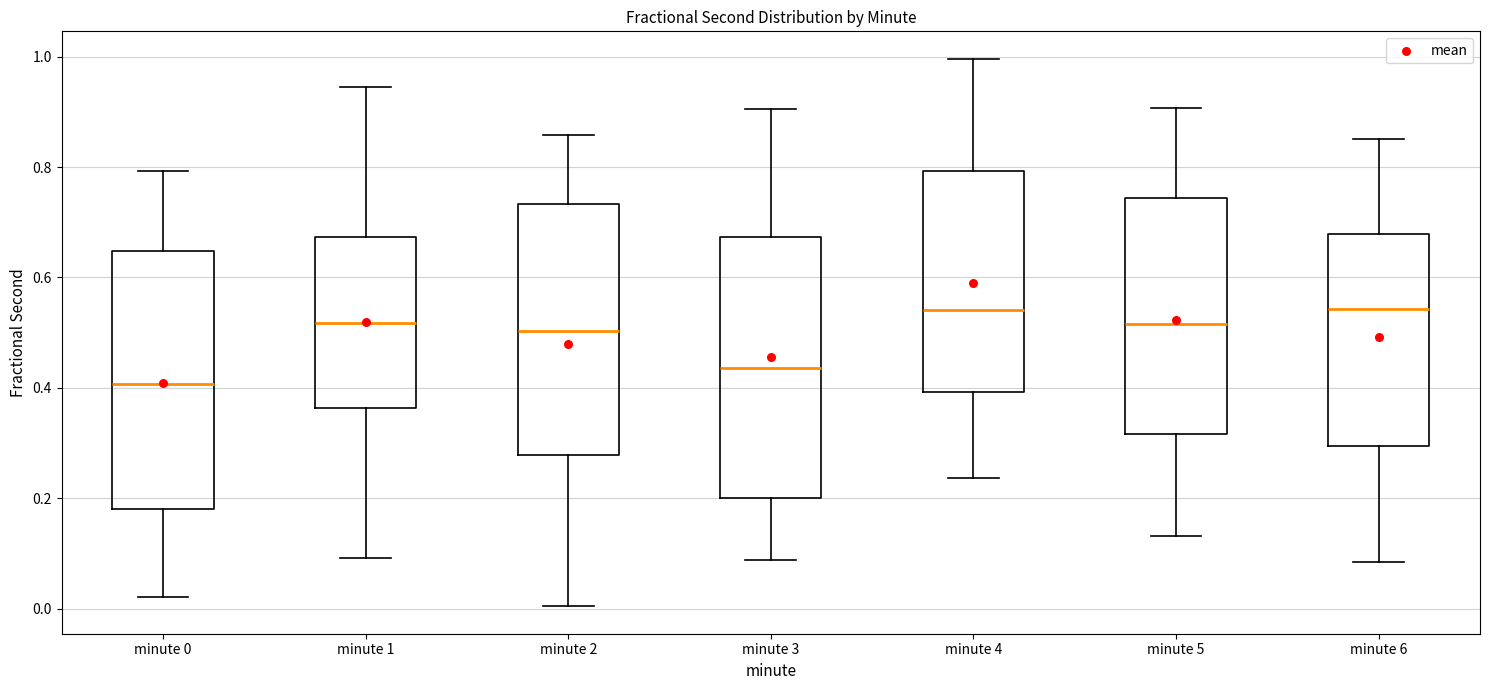

Where is the lower edge of the box for minute 0 on the y-axis? The values are not printed on the chart, so give them approximately, as read against the axis.

0.18